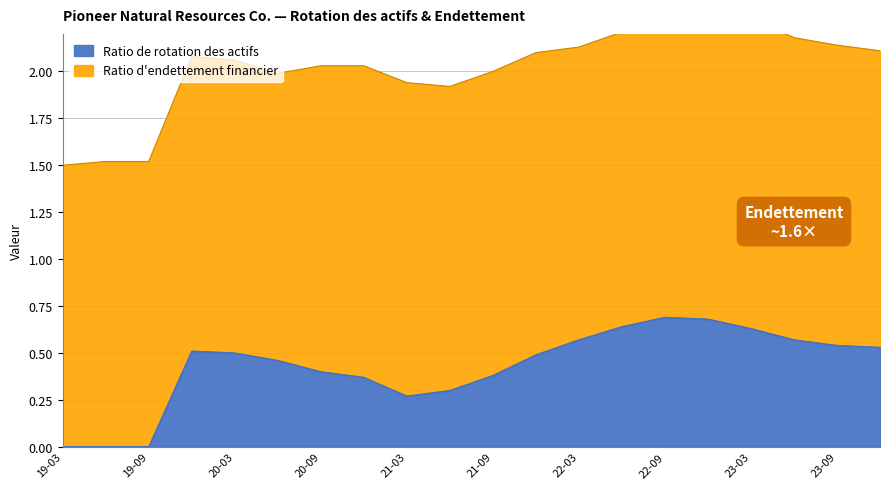

The Ratio de rotation des actifs series shows 0.6 at 20-09. True or false?

False